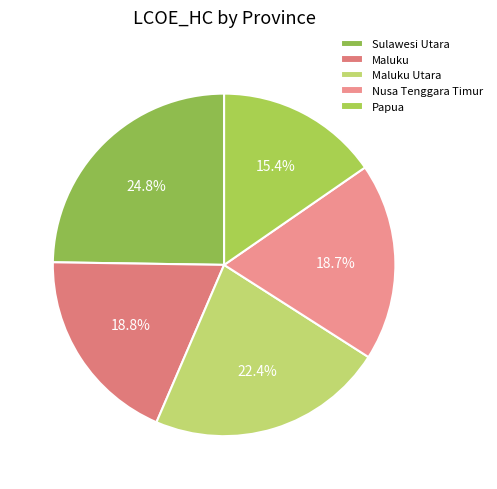

How many segments does this pie chart have?

5